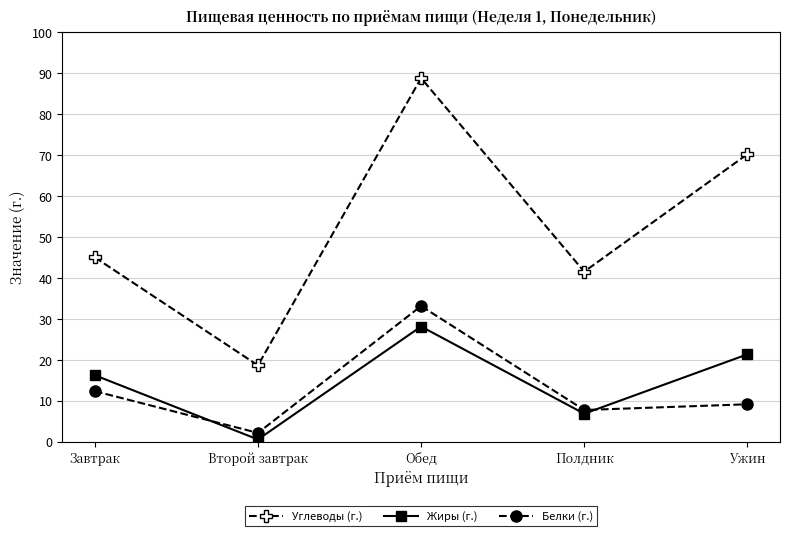

What is the maximum value shown in the chart?

88.8